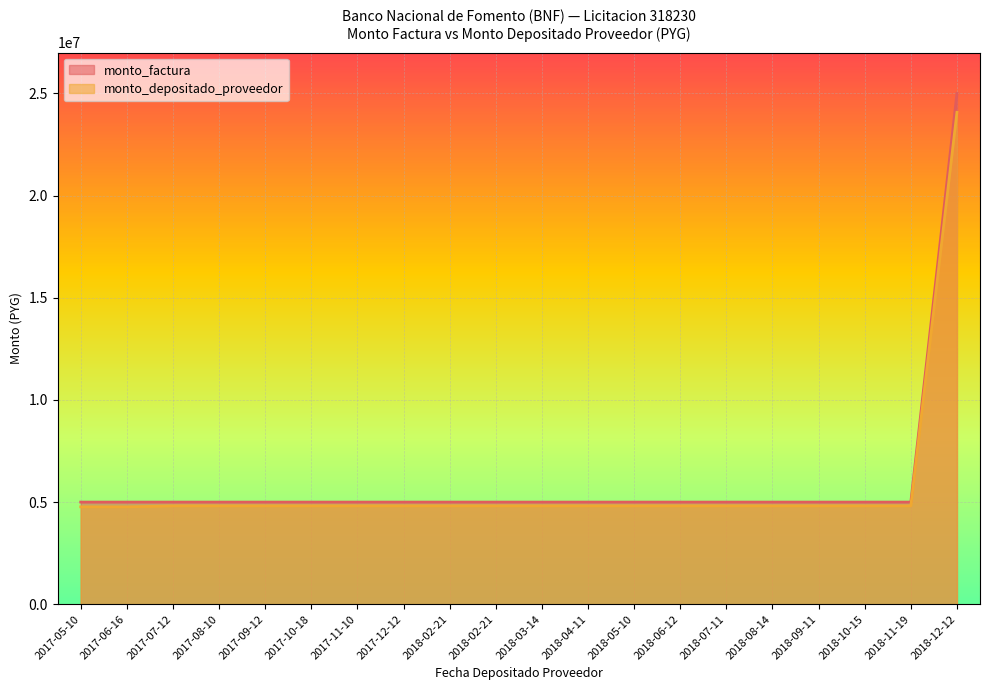

Which series has the largest total across all categories?

monto_factura